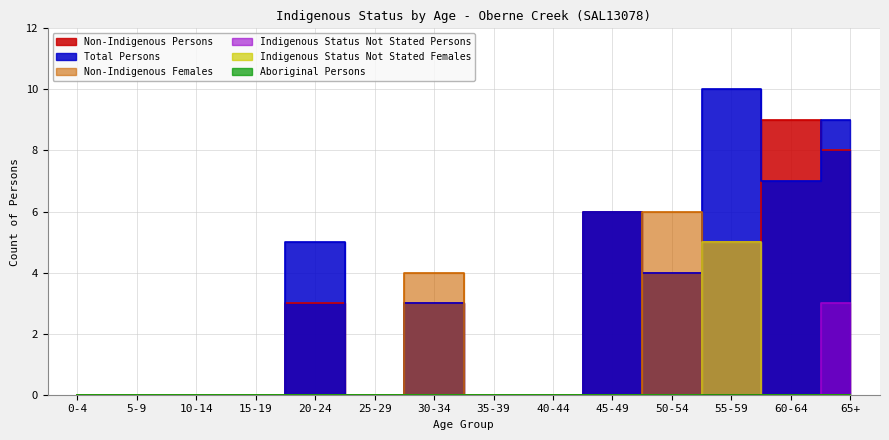

How many intersections are there between Total Persons and Non-Indigenous Persons?

2